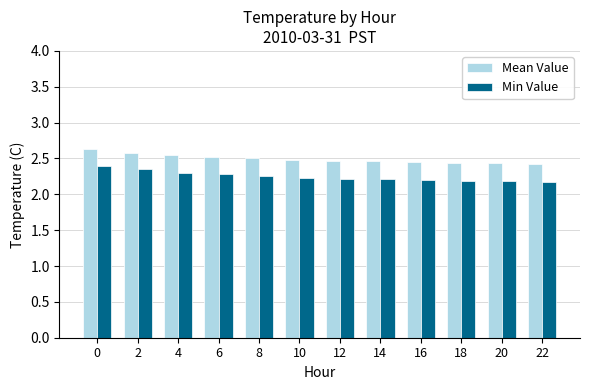

Count the Mean Value values in the range 2 to 3.

12